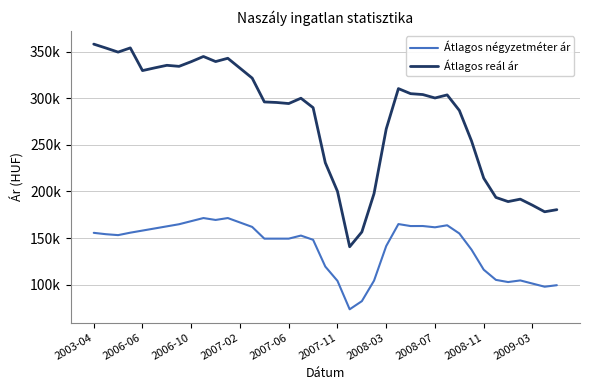

What is the highest value of the Átlagos négyzetméter ár series?

171428